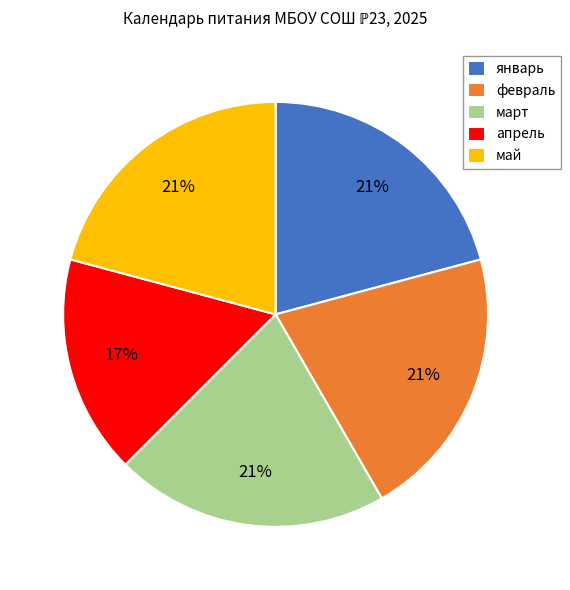

To the nearest percent, what is the difference between the largest and smallest slice percentages?

4%